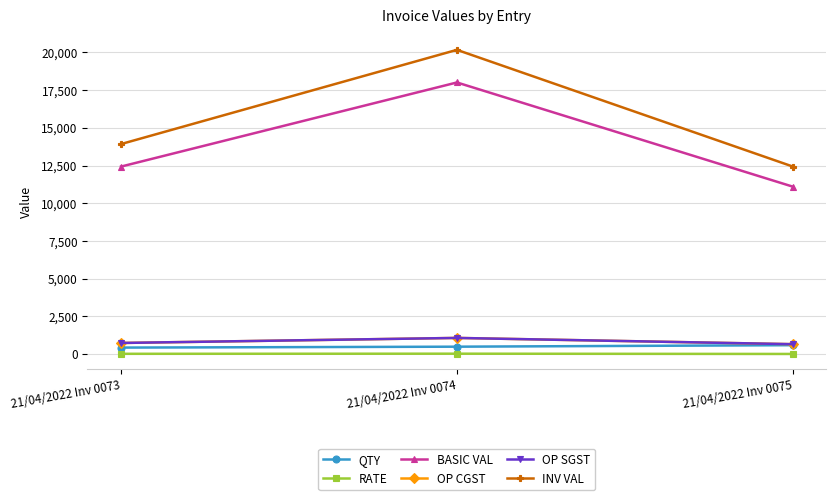

At which label does OP CGST first exceed 745?

21/04/2022 Inv 0073